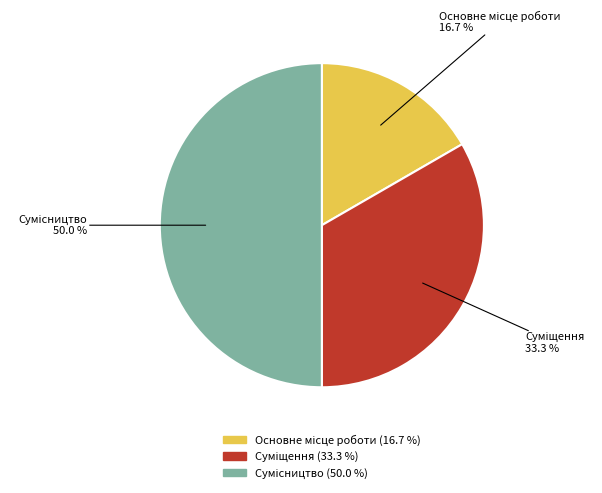

To the nearest percent, what is the difference between the Суміщення and Основне місце роботи slice percentages?

17%